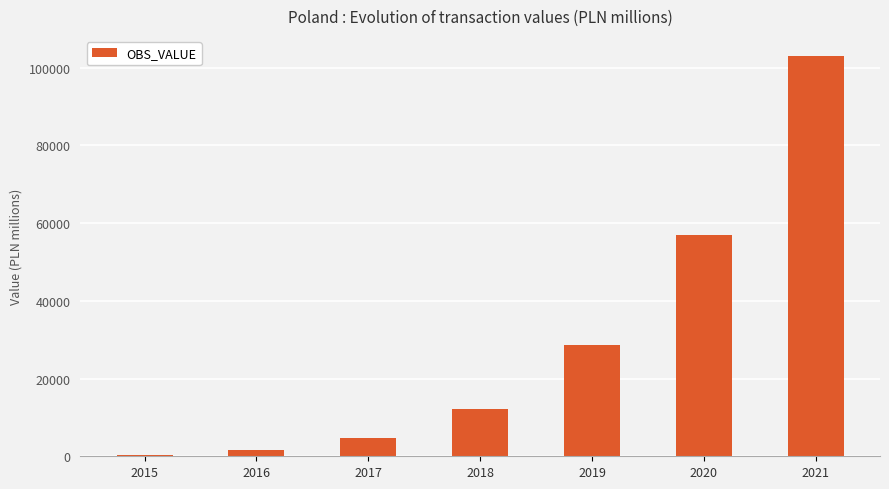

True or false: the data shows 56876.9 at 2020.

True